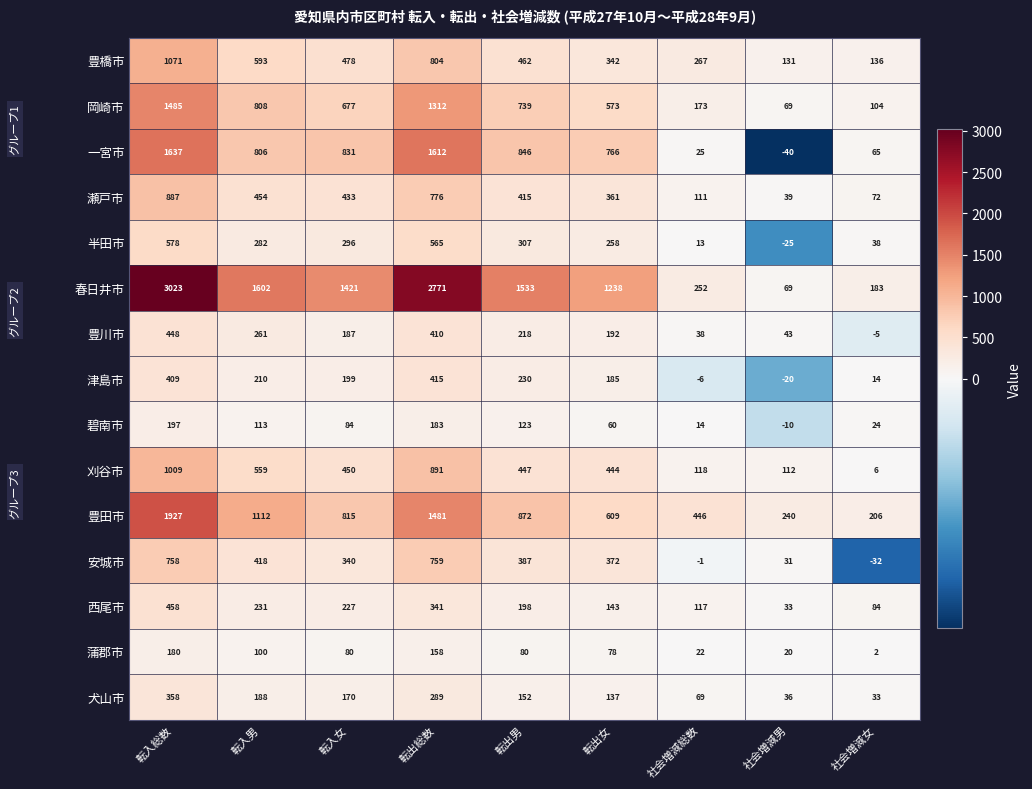

What is the sum of all 豊川市 values?

1792